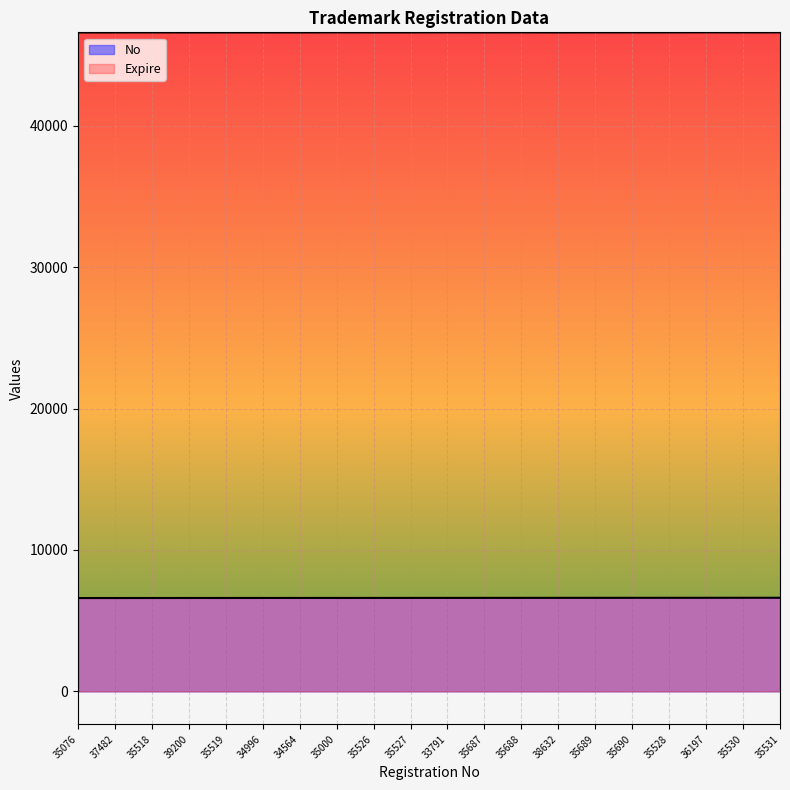

What is the sum of the No values at 34564 and 35527?

13217